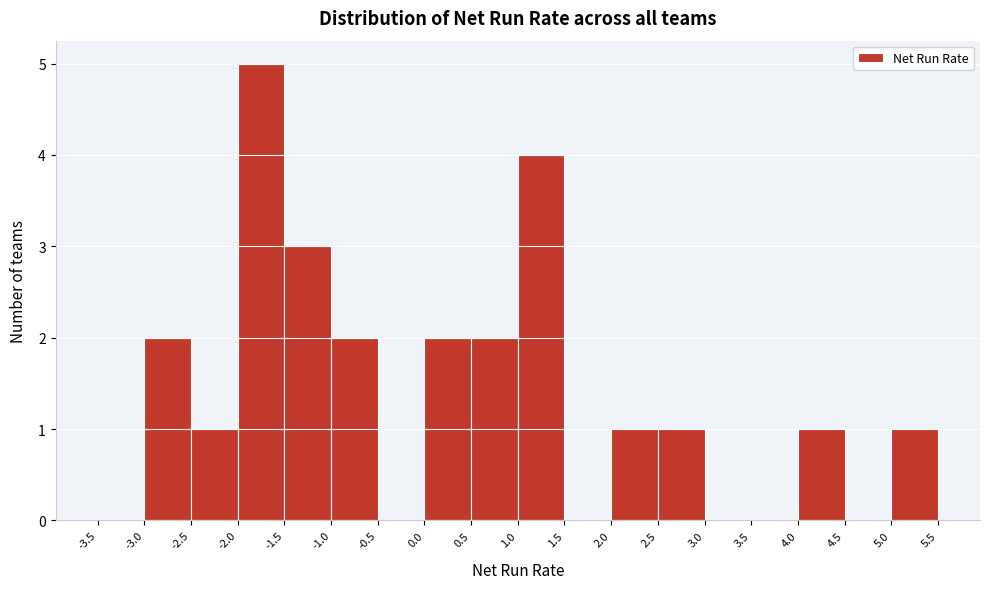

Reading left to right, list every bar in this chart as the range it spans on the x-axis followed by its height. The values are not printed on the chart, so give them approximately, as read against the axis.

-3.5 to -3.0: 0
-3.0 to -2.5: 2
-2.5 to -2.0: 1
-2.0 to -1.5: 5
-1.5 to -1.0: 3
-1.0 to -0.5: 2
-0.5 to 0.0: 0
0.0 to 0.5: 2
0.5 to 1.0: 2
1.0 to 1.5: 4
1.5 to 2.0: 0
2.0 to 2.5: 1
2.5 to 3.0: 1
3.0 to 3.5: 0
3.5 to 4.0: 0
4.0 to 4.5: 1
4.5 to 5.0: 0
5.0 to 5.5: 1